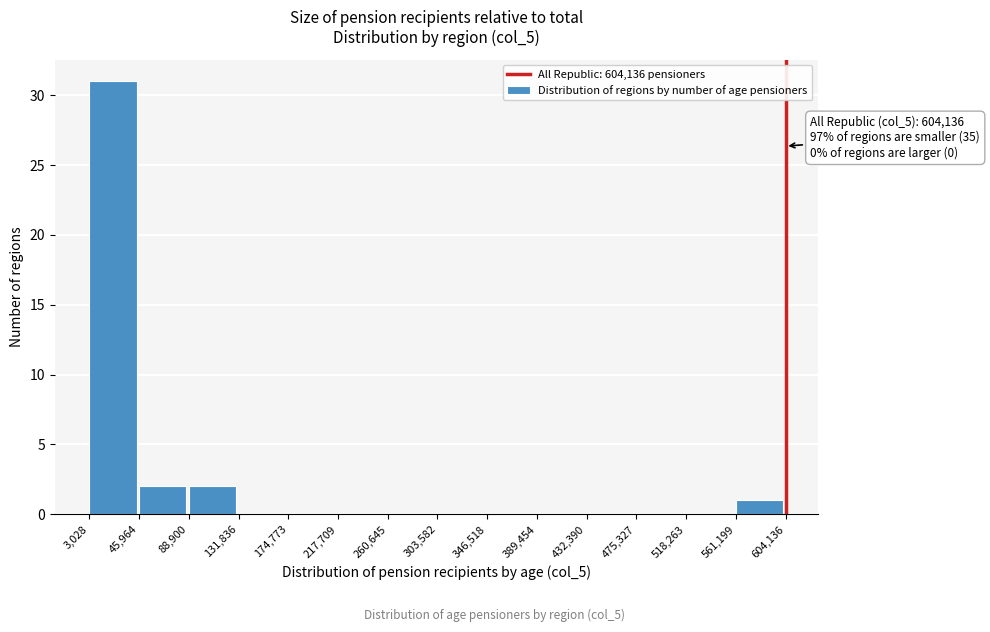

Which range on the x-axis has the tallest bar?

3,028 to 45,964